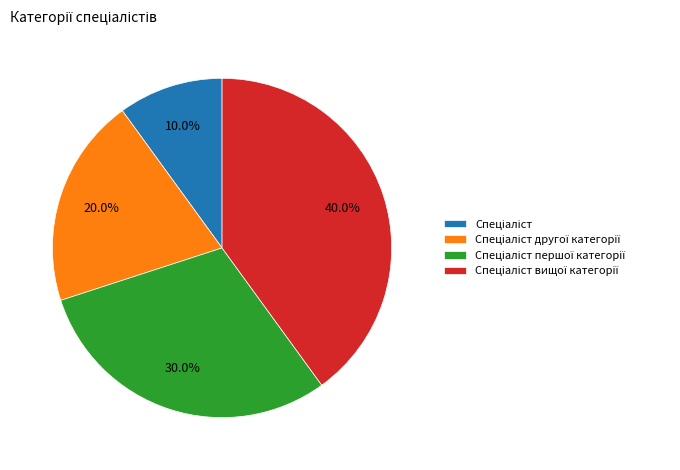

Does any single category account for the majority?

No